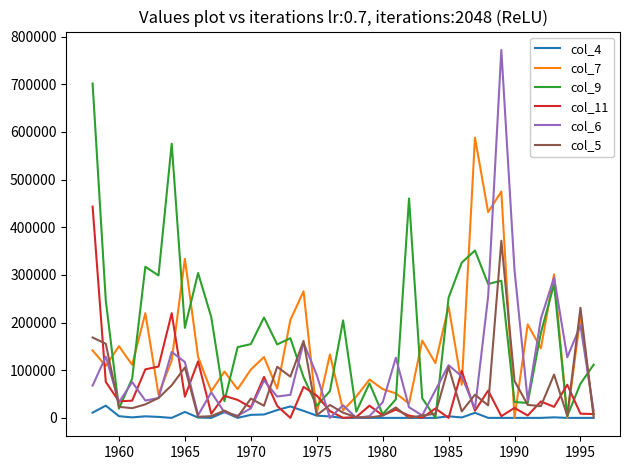

Which series has the widest spread of values?

col_6